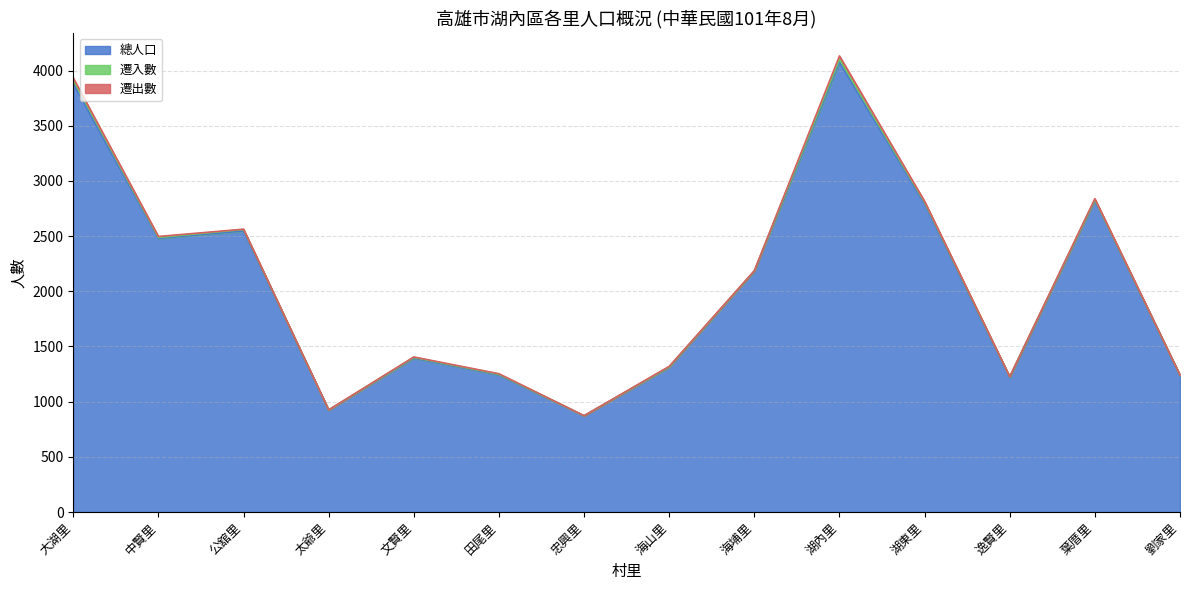

At which category does the chart reach its peak across all series?

湖內里